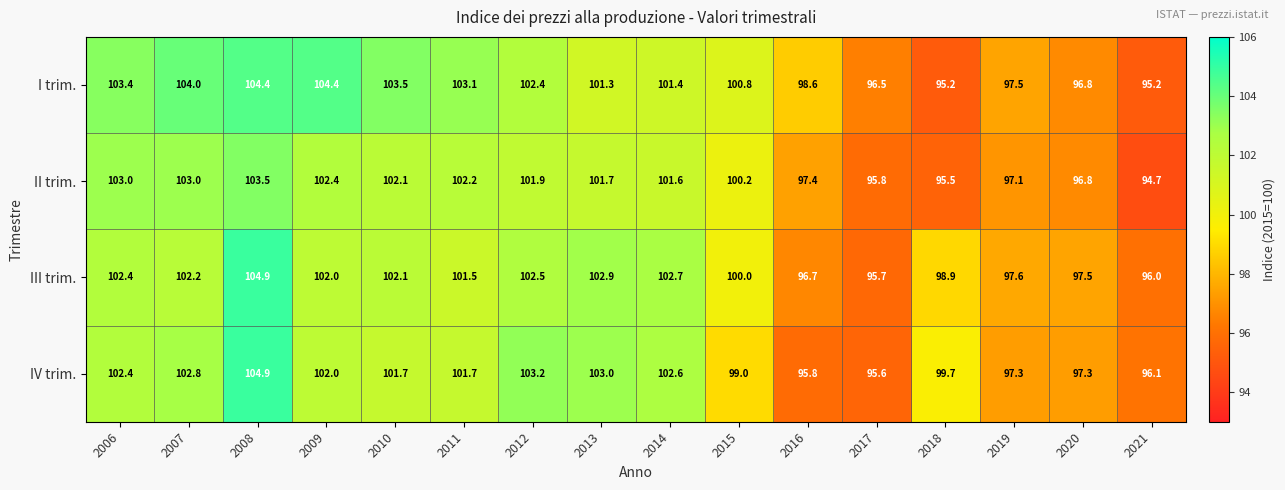

True or false: III trim. has a value of 96.0 at 2021.

True